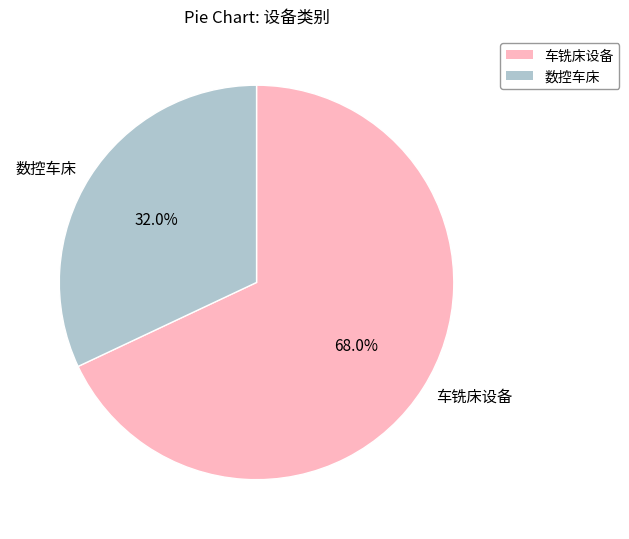

Which category has the biggest portion of the pie?

车铣床设备